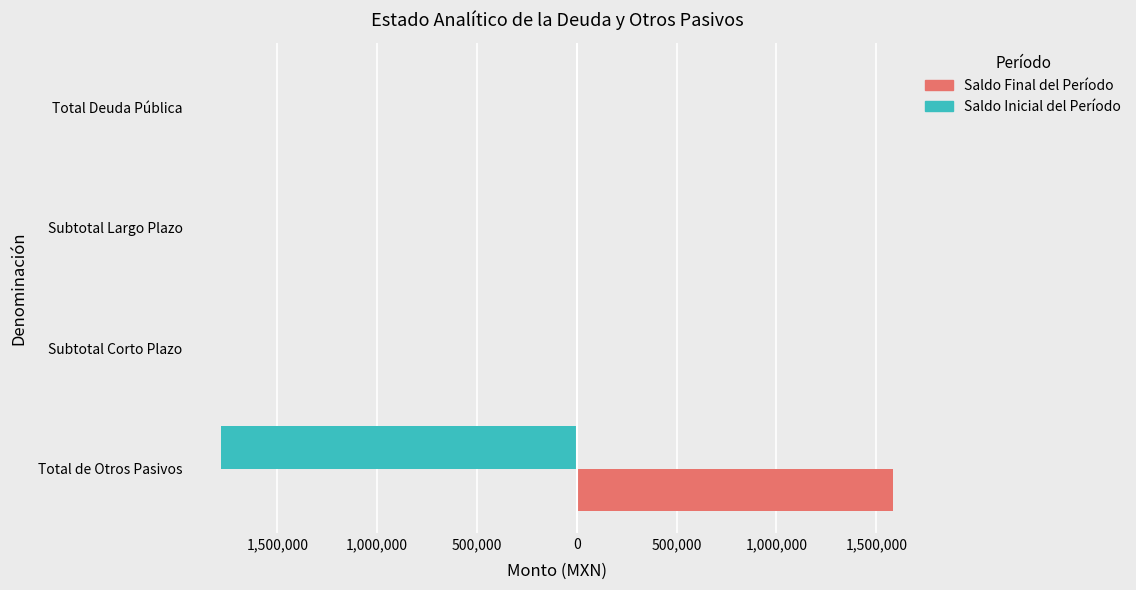

Which series has the widest spread of values?

Saldo Inicial del Período